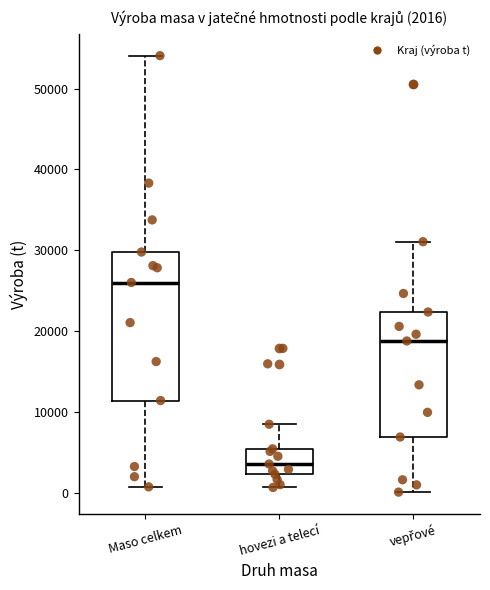

Which box is the tallest, from its lower edge to its upper edge?

Maso celkem